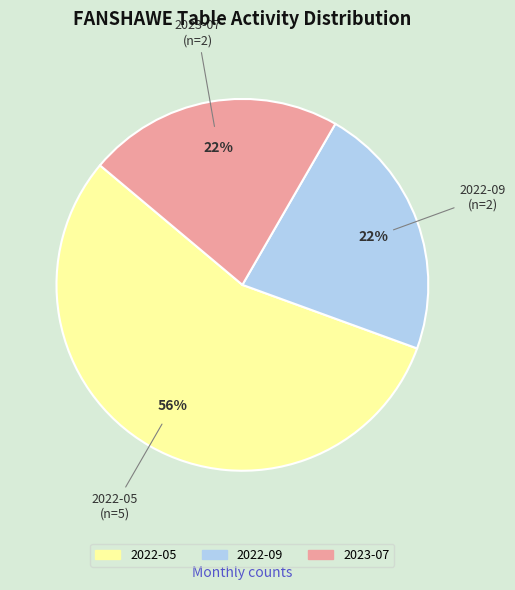

How many slices are in this pie chart?

3